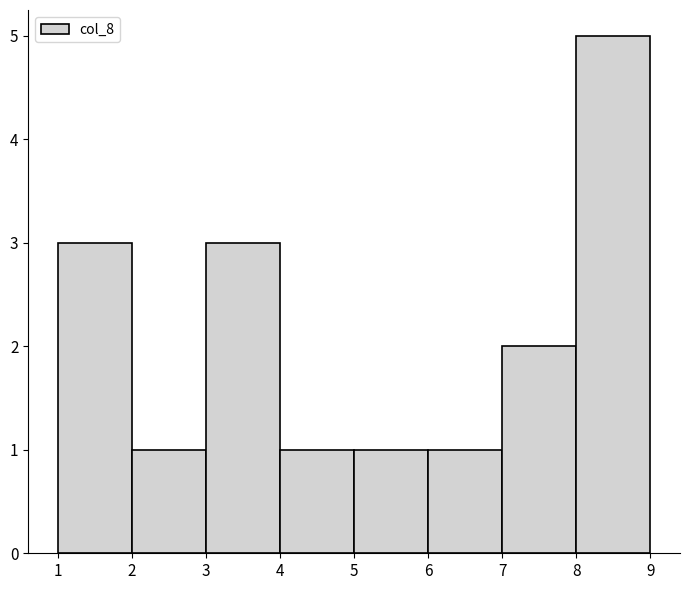

Reading left to right, list every bar in this chart as the range it spans on the x-axis followed by its height. The values are not printed on the chart, so give them approximately, as read against the axis.

1 to 2: 3
2 to 3: 1
3 to 4: 3
4 to 5: 1
5 to 6: 1
6 to 7: 1
7 to 8: 2
8 to 9: 5